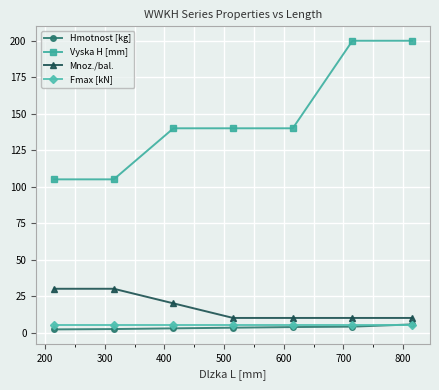

Which series has the largest total across all categories?

Vyska H [mm]